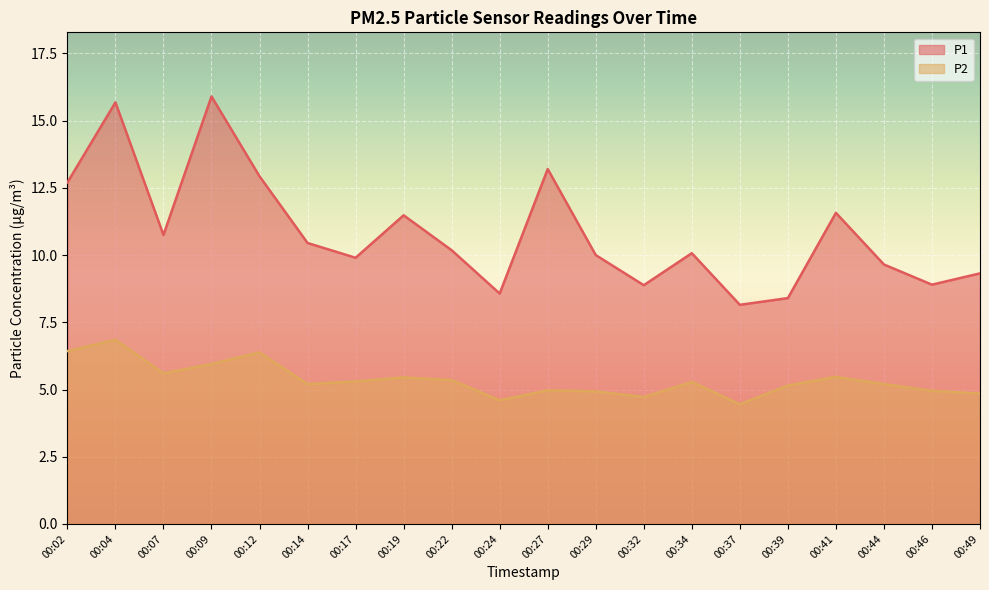

What is the difference between the maximum and minimum values in the P1 series?

7.8